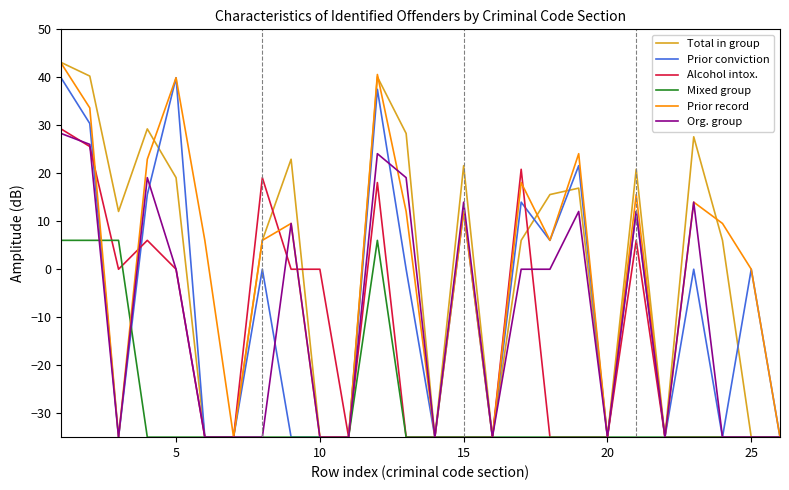

What is the minimum value for Alcohol intox.?

-35.0